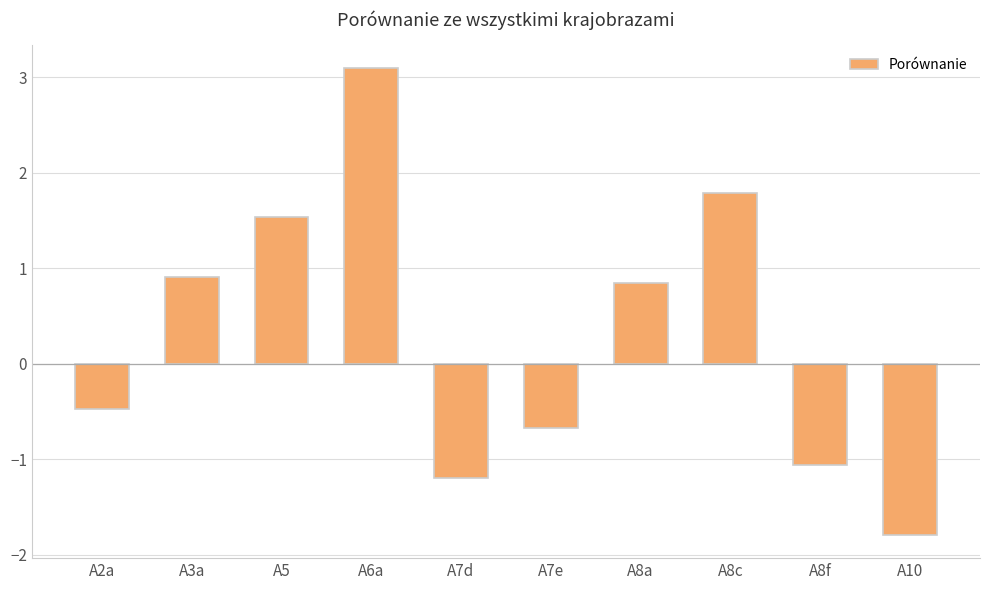

What is the label of the 3rd bar from the right?

A8c